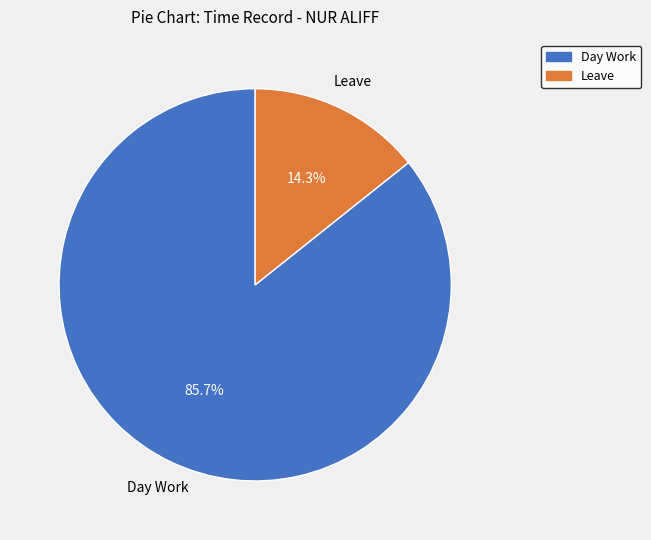

Between Leave and Day Work, which is larger?

Day Work